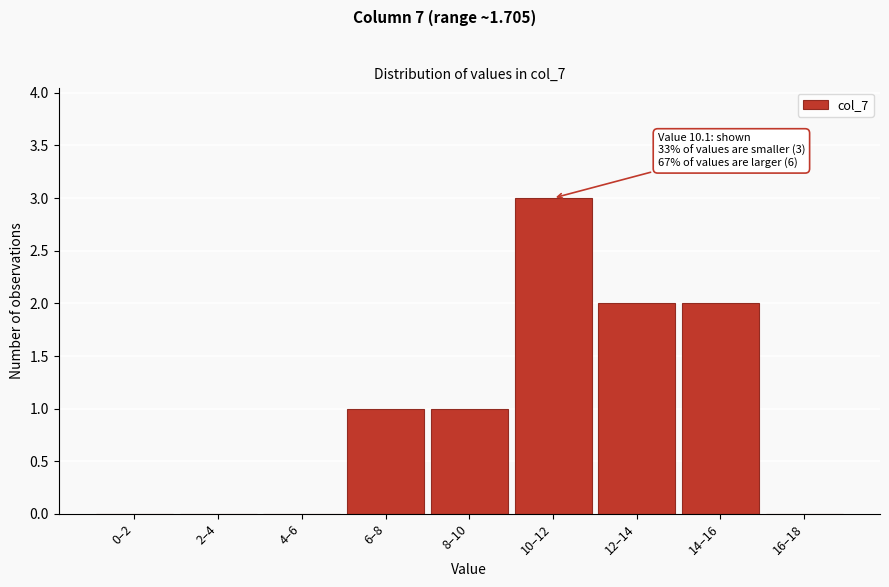

What is the sum of the values at 10–12 and 4–6?

3